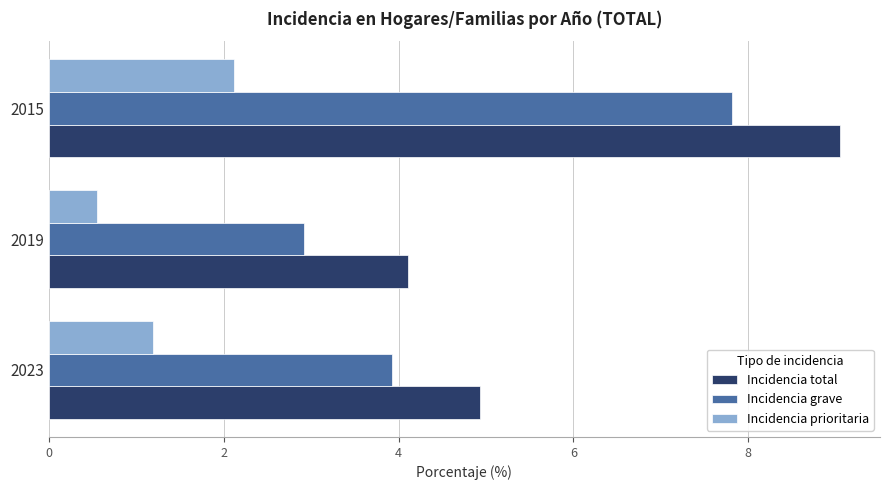

True or false: Incidencia total has a value of 4.9 at 2023.

True